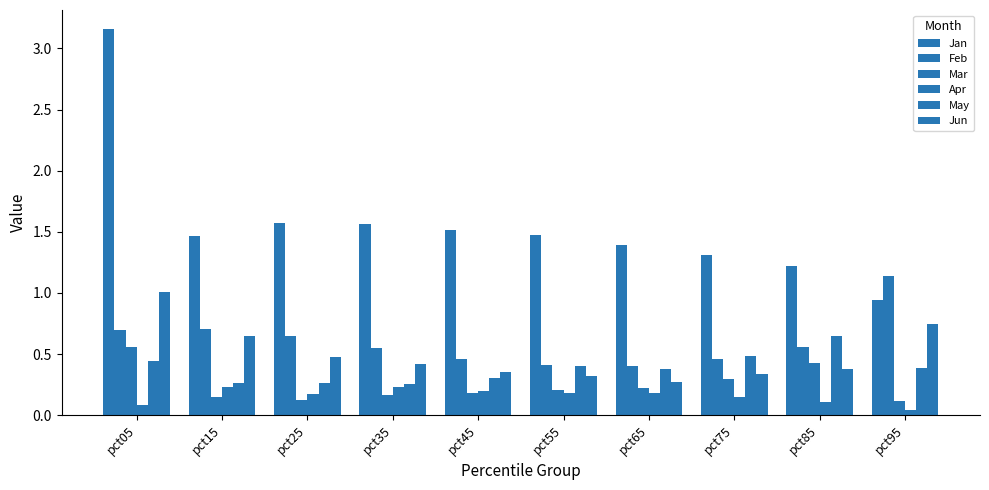

At which category is the sum across all series the highest?

pct05